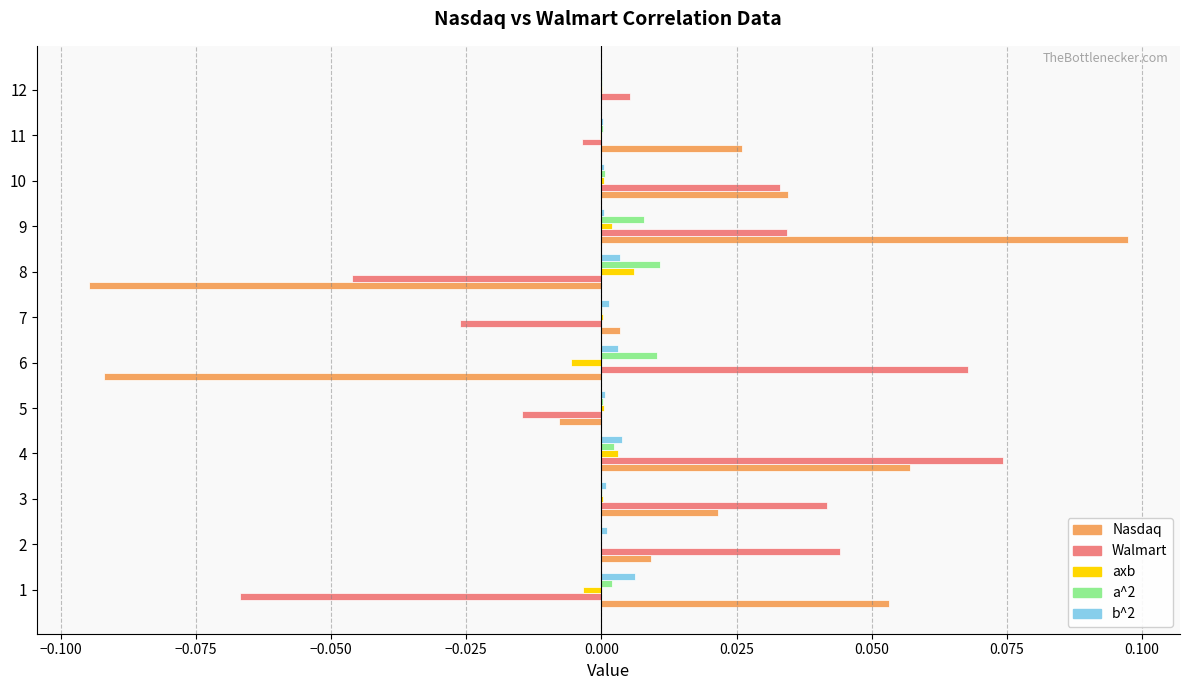

Is it true that axb equals -0.0 at 11?

True